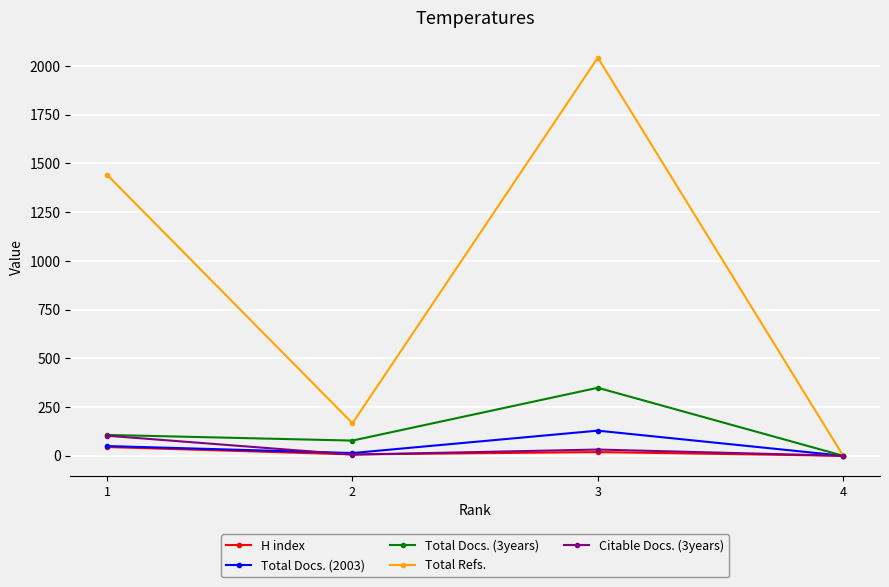

What is the maximum value shown in the chart?

2043